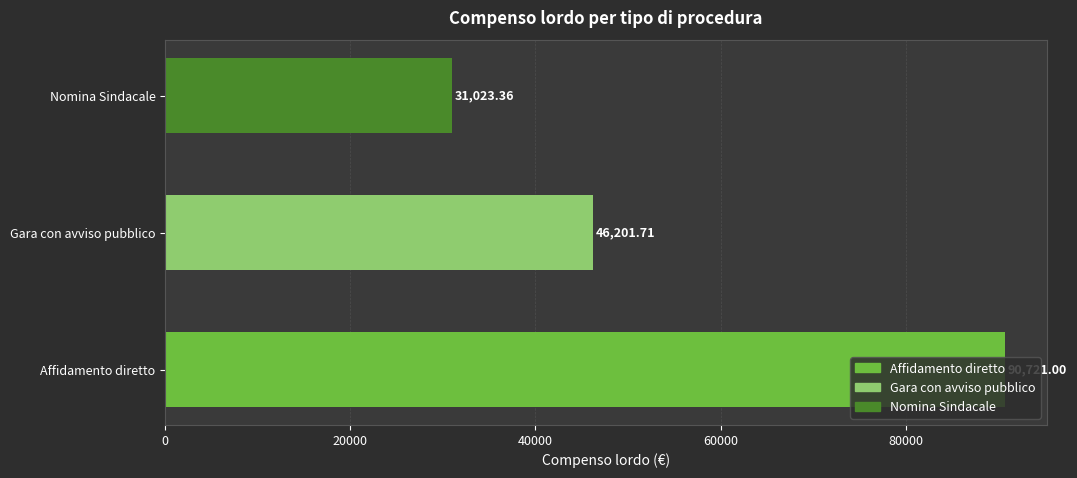

What is the change in value from Affidamento diretto to Gara con avviso pubblico?

-44519.3